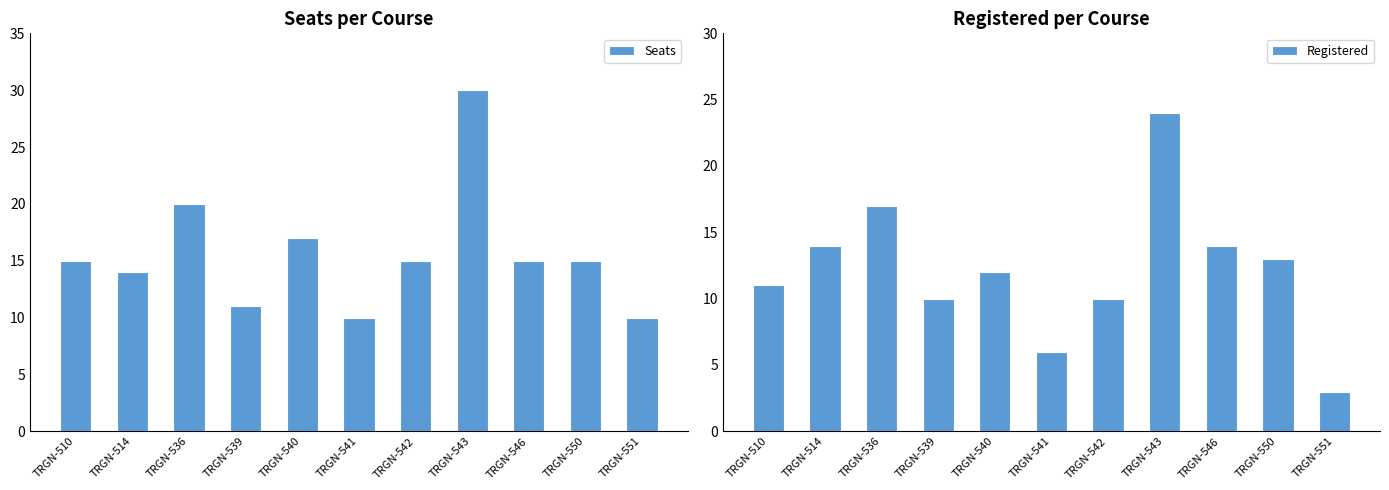

What is the value of the Registered bar at the 6th from the left?

6